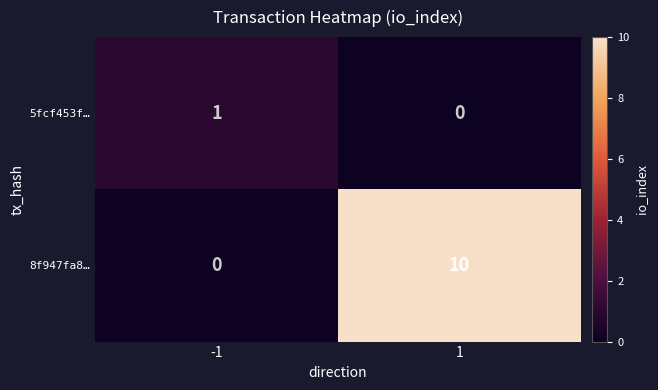

Reading left to right, transcribe all the data shown in this chart.

5fcf453f…: 1	0
8f947fa8…: 0	10